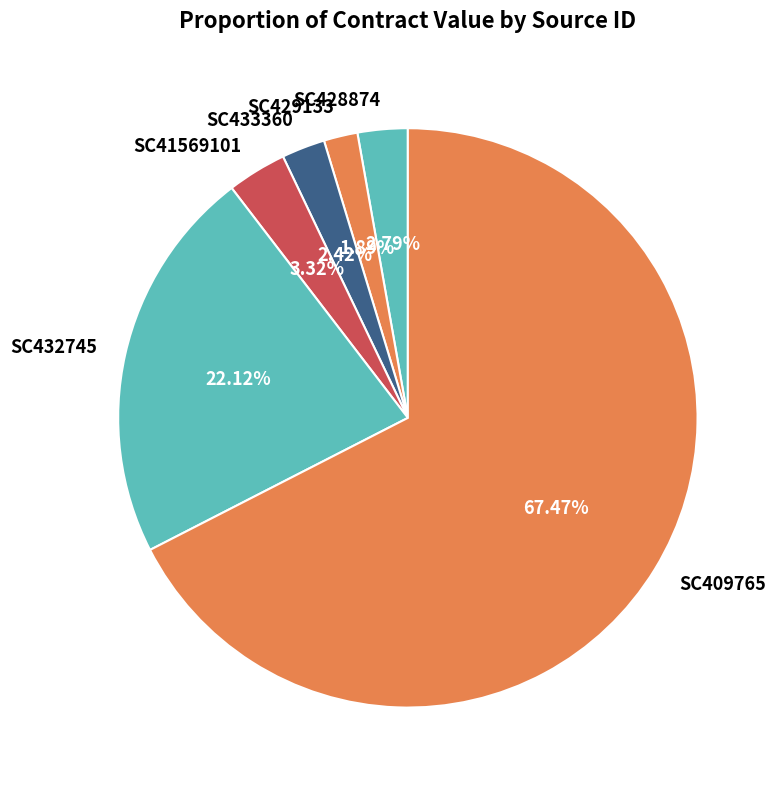

To the nearest percent, what portion does SC41569101 represent?

3%